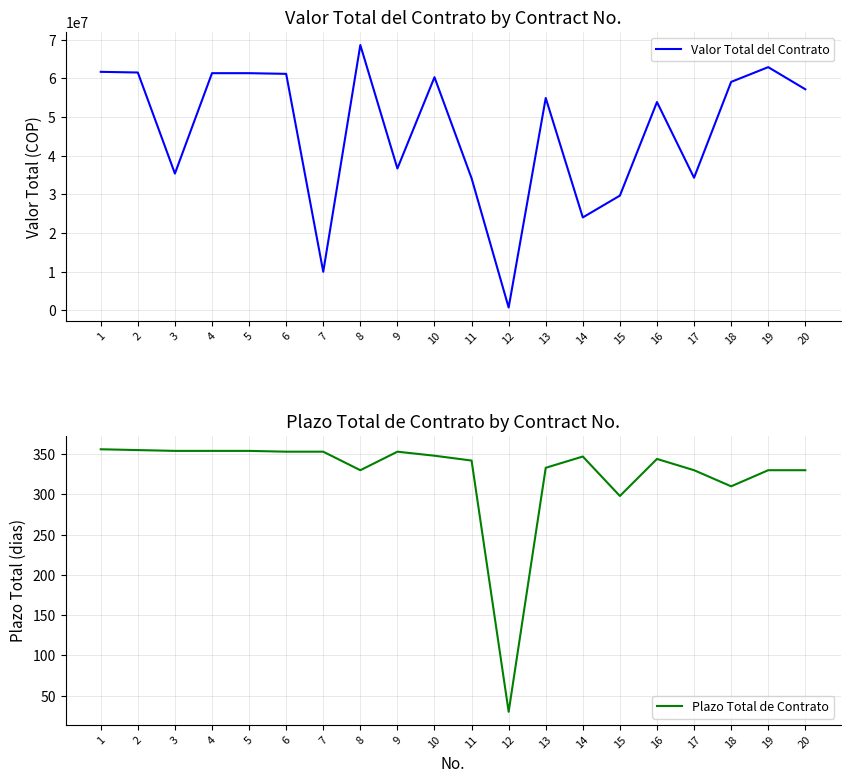

Reading left to right, extract all data points from this chart.

Valor Total del Contrato: 61706667	61533333	35400000	61360000	61360000	61187000	10000000	68640000	36712000	60320000	34200000	760544	54946667	24058667	29700000	53893333	34320000	59106667	62920000	57200000
Plazo Total de Contrato: 356	355	354	354	354	353	353	330	353	348	342	30	333	347	298	344	330	310	330	330